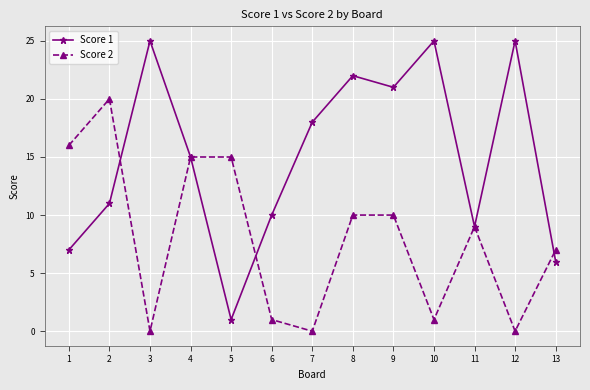

Is the value of Score 1 at 13 greater than the value of Score 2 at 2?

No